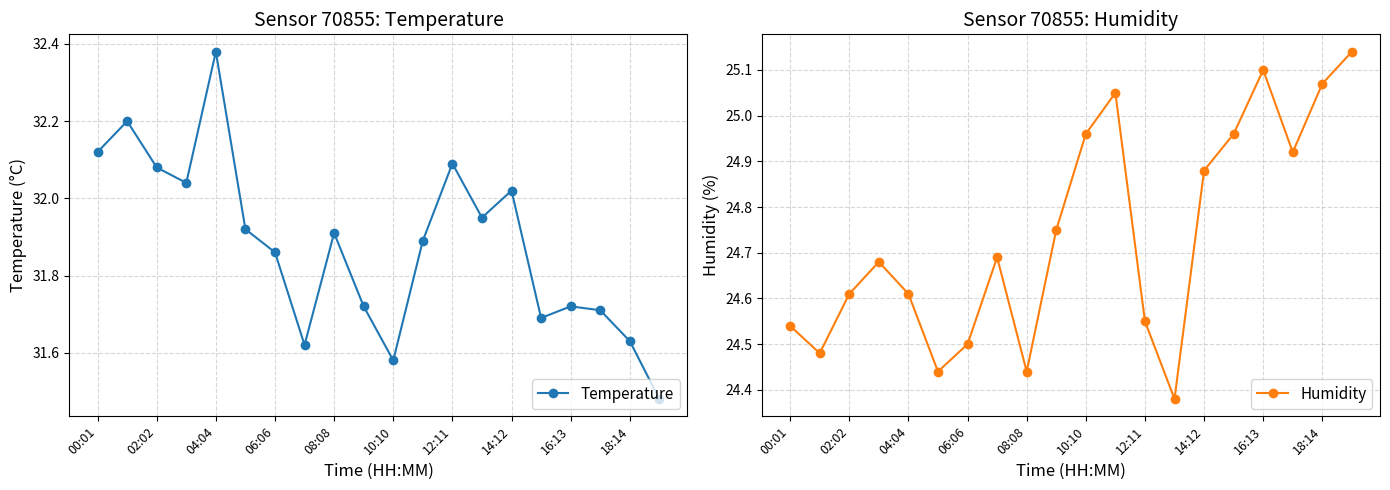

What is the value of the Temperature point at the 9th from the left?

31.9